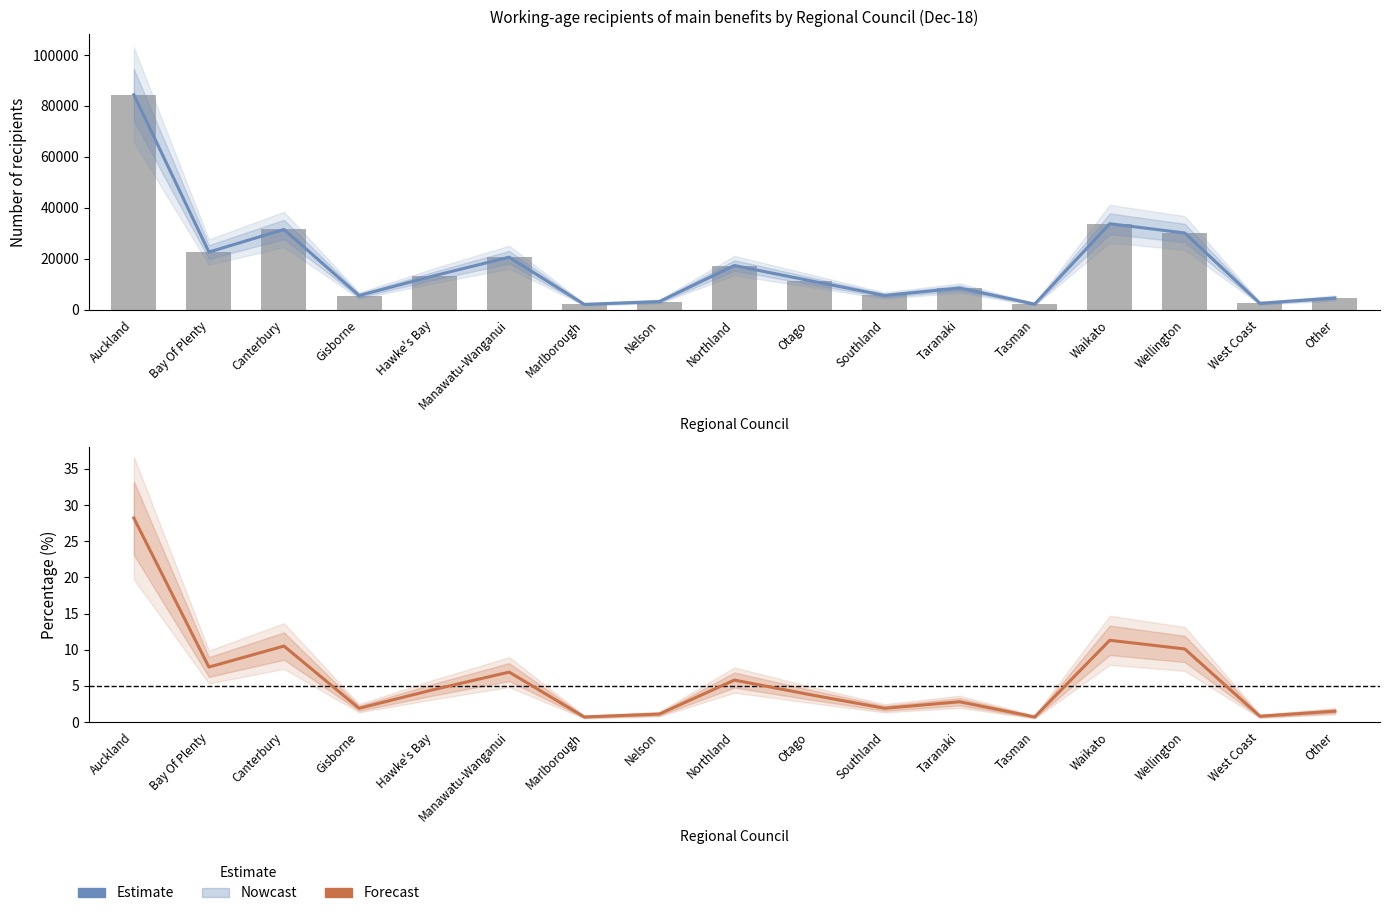

At Other, list the series in order from largest to smallest.

Estimate (Number), Number, Forecast (Percentage)